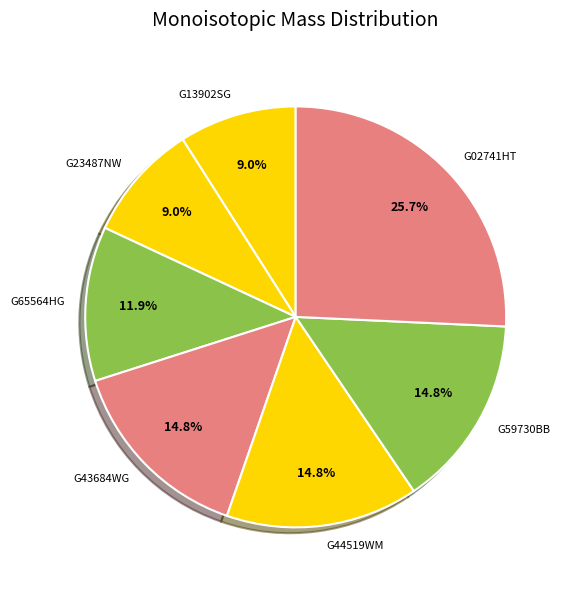

How many segments does this pie chart have?

7